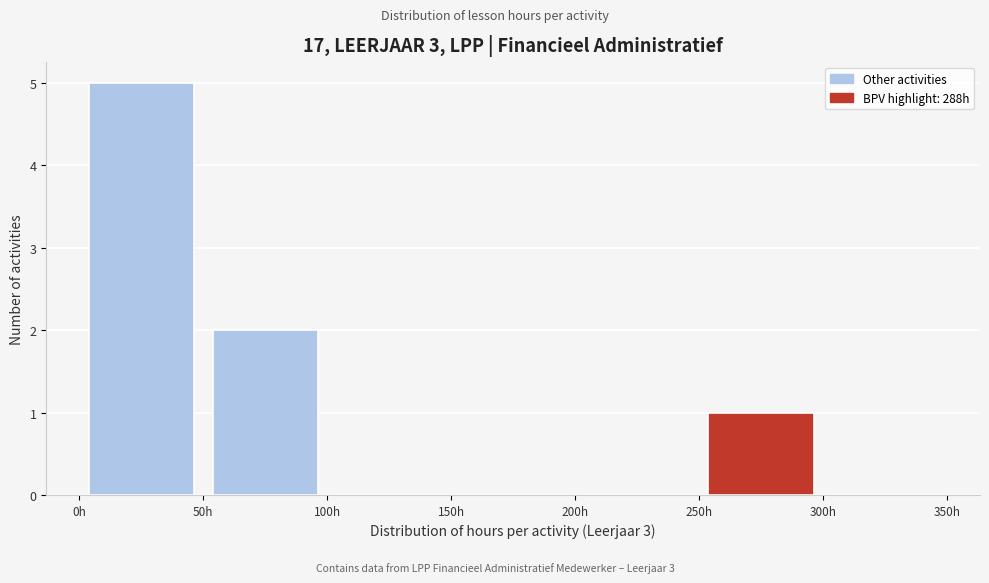

Reading left to right, transcribe this chart: for each bar, give the range it covers on the x-axis and its height. The values are not printed on the chart, so give them approximately, as read against the axis.

0 to 50: 5
50 to 100: 2
100 to 150: 0
150 to 200: 0
200 to 250: 0
250 to 300: 1
300 to 350: 0